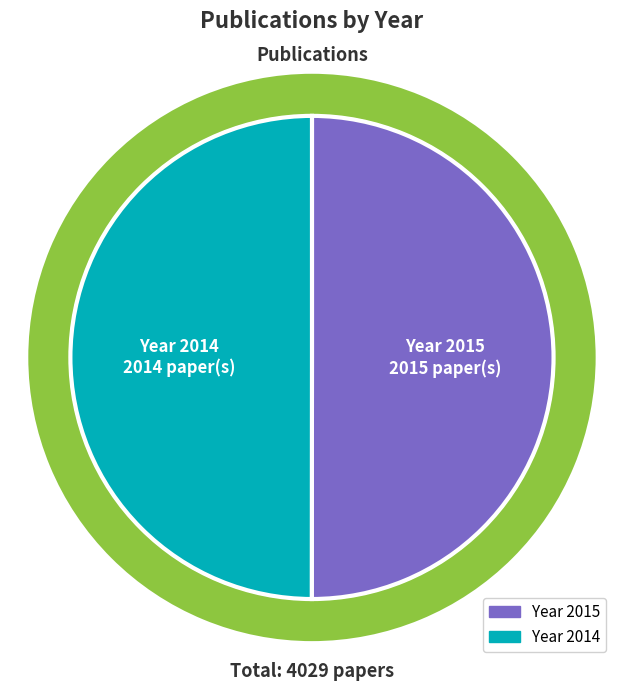

How many segments does this pie chart have?

2